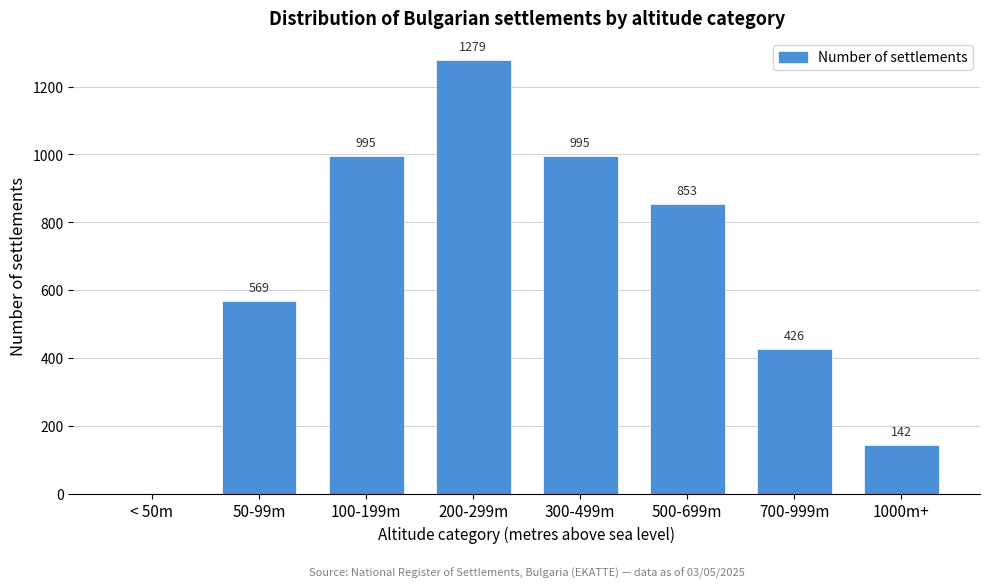

Reading left to right, what are all the values shown in this chart?

< 50m=0	50-99m=569	100-199m=995	200-299m=1279	300-499m=995	500-699m=853	700-999m=426	1000m+=142